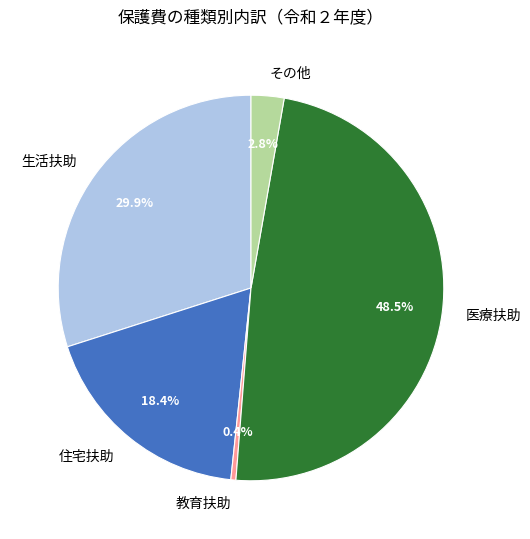

To the nearest percent, what portion does 生活扶助 represent?

30%